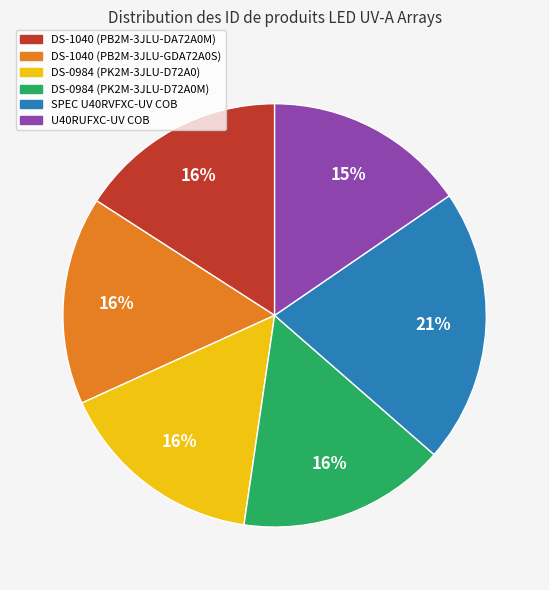

How many segments does this pie chart have?

6